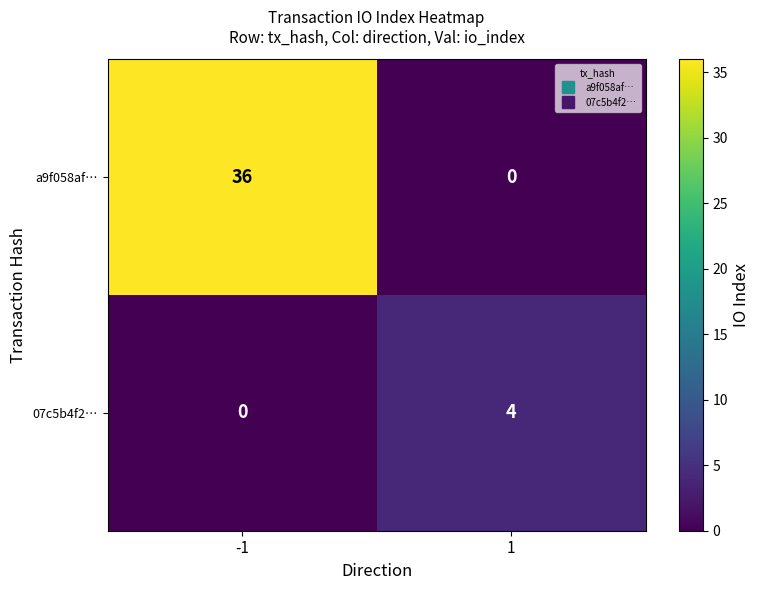

Reading left to right, what are all the values shown in this chart?

a9f058af…: -1=36	1=0
07c5b4f2…: -1=0	1=4